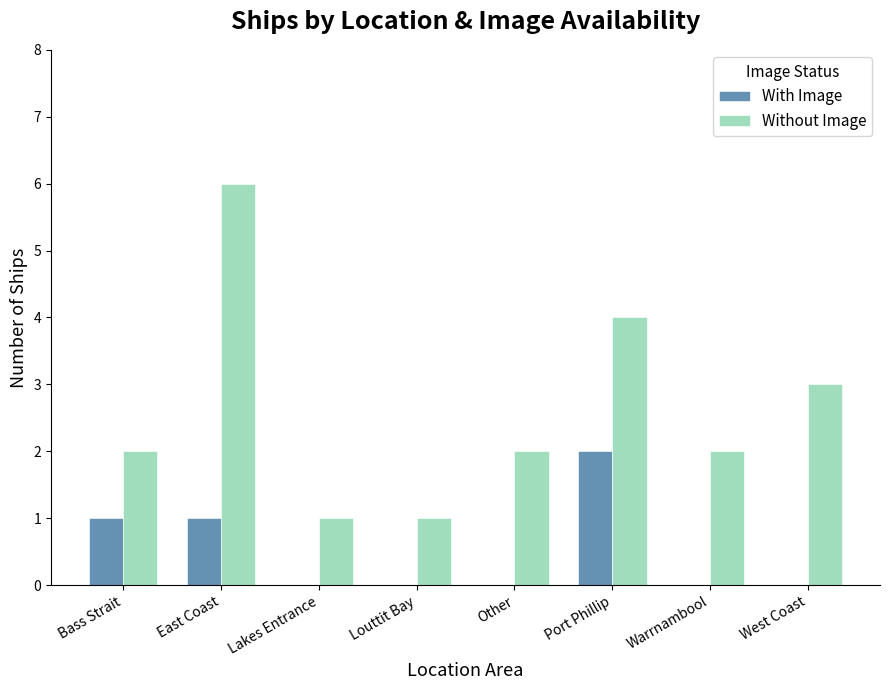

Which series changed the most between Lakes Entrance and Port Phillip?

Without Image